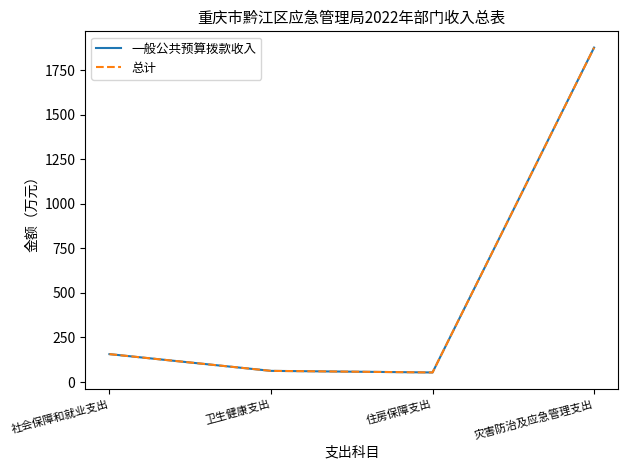

At which category does 一般公共预算拨款收入 reach its first local valley?

住房保障支出